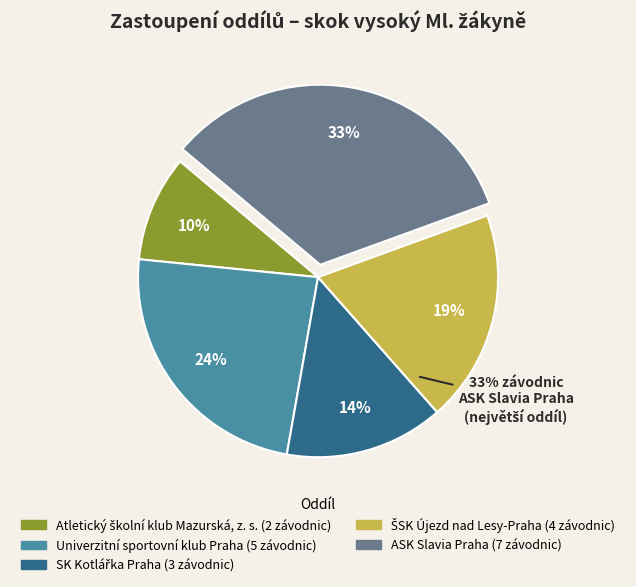

The Univerzitní sportovní klub Praha slice represents 34% of the pie. True or false?

False